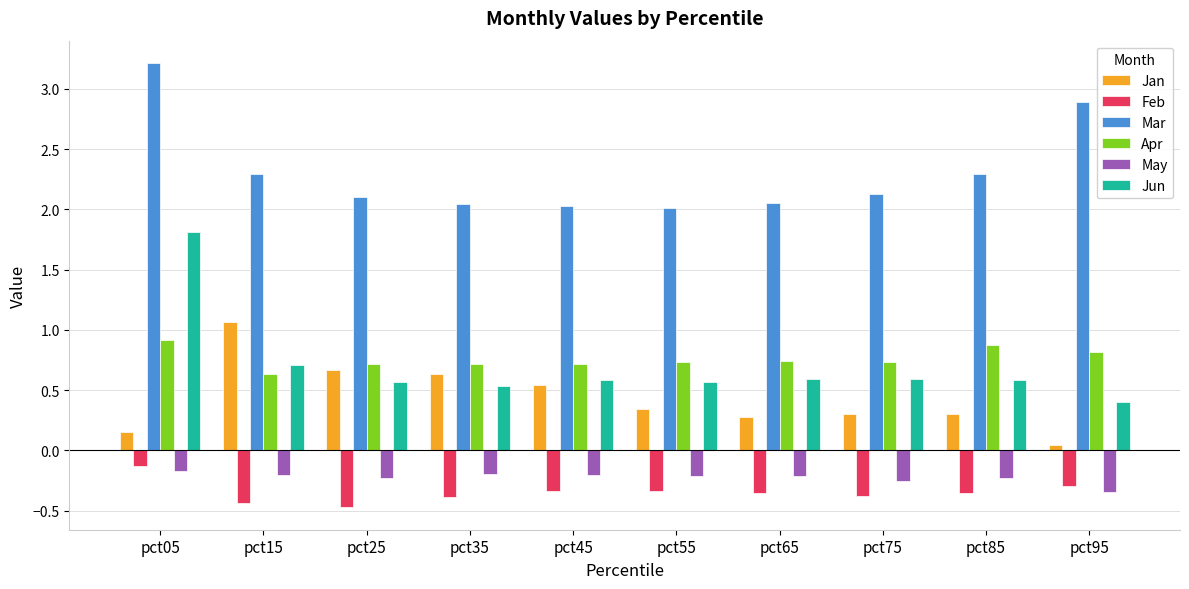

What is the spread (max minus min) of values at pct45?

2.4